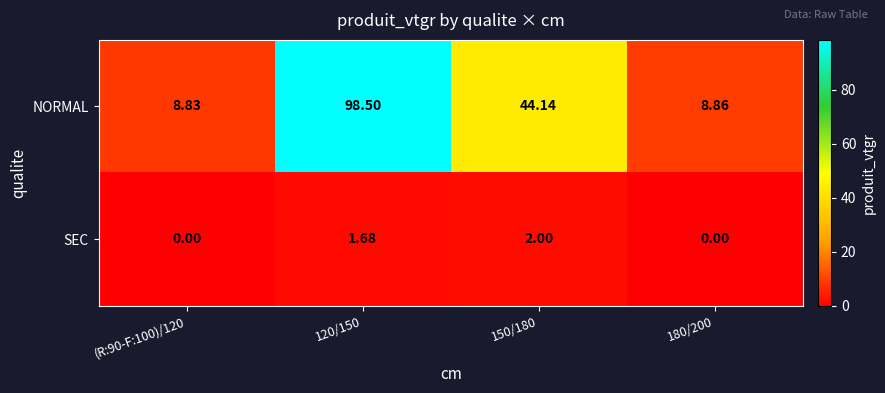

Is the value of SEC at (R:90-F:100)/120 greater than the value of NORMAL at (R:90-F:100)/120?

No